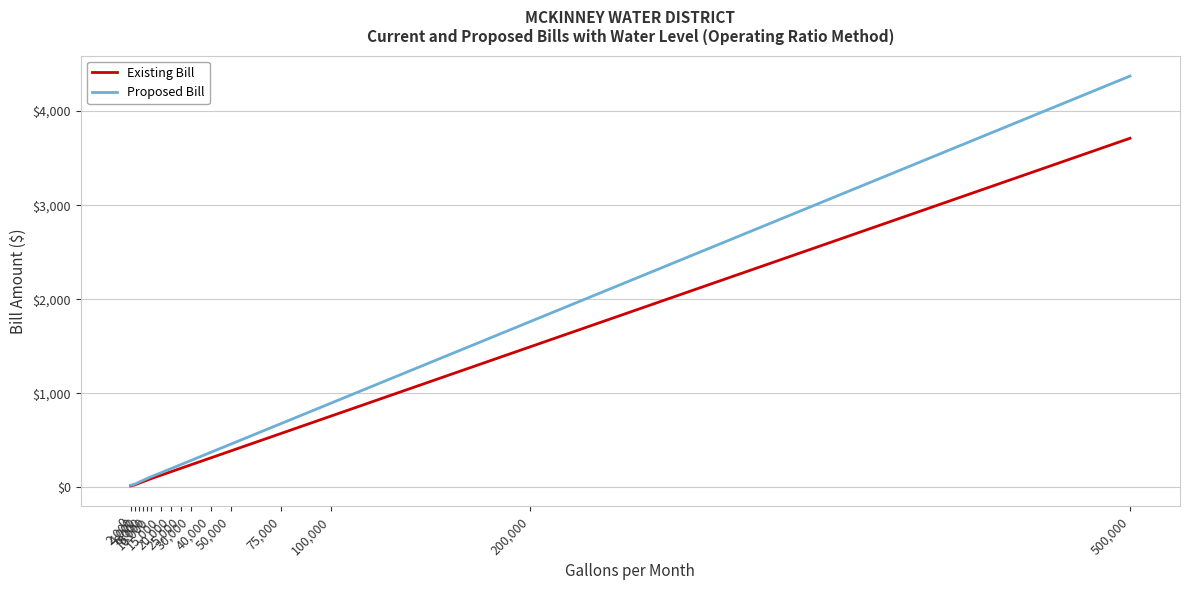

Rank the series by their maximum value, from lowest to highest.

Existing Bill, Proposed Bill